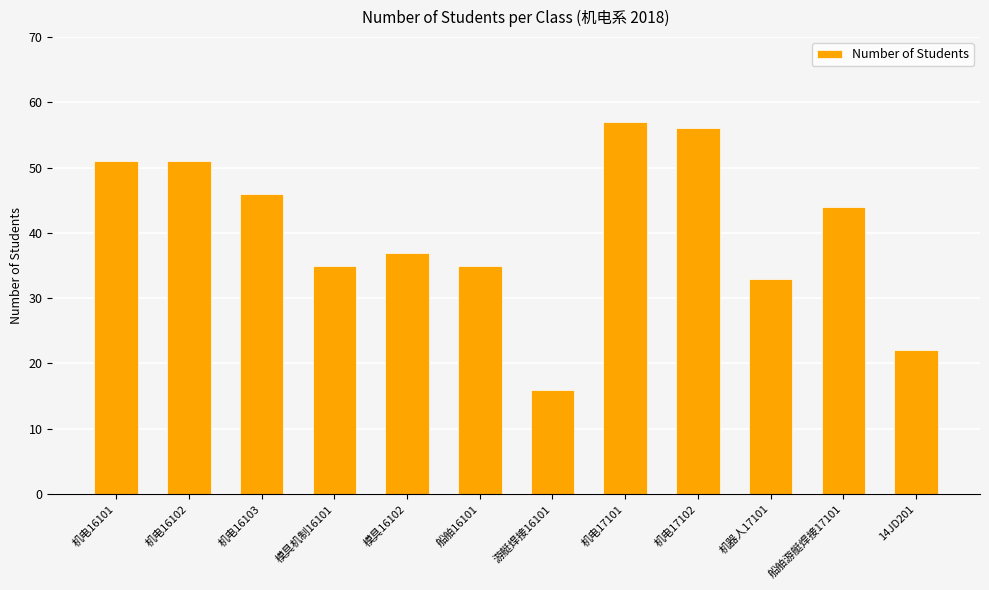

What is the approximate value at 游艇焊接16101?

16